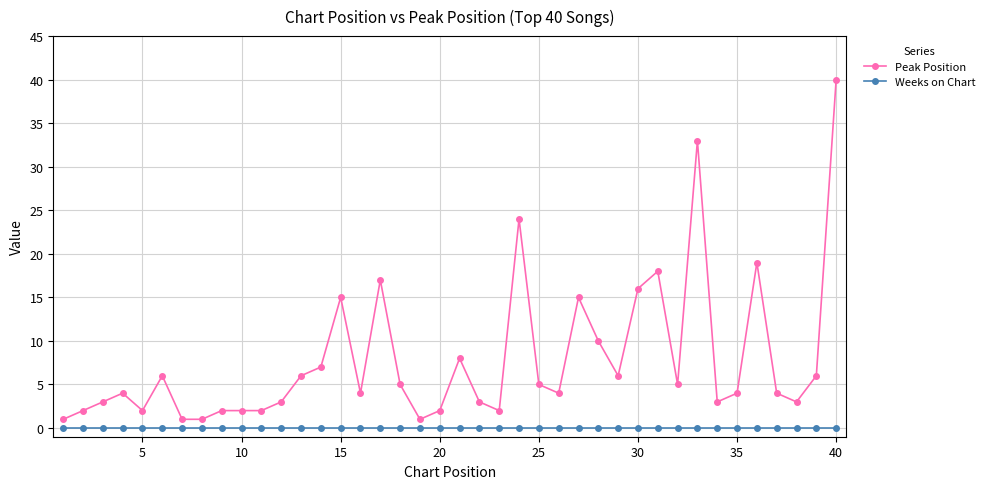

True or false: Weeks on Chart and Peak Position intersect in this chart.

False